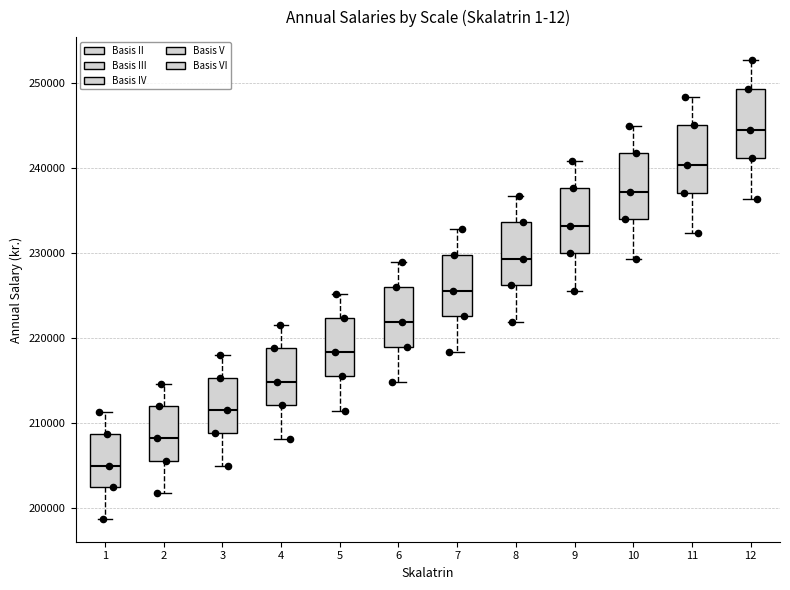

Reading left to right, transcribe this box plot: for each box, give where its median line is, the range the box spans, and where its two whiskers end, as read against the y-axis. The values are not printed on the chart, so give them approximately, as read against the axis.

1: median 205000, box 202000 to 209000, whiskers 199000 to 211000
2: median 208000, box 206000 to 212000, whiskers 202000 to 215000
3: median 211000, box 209000 to 215000, whiskers 205000 to 218000
4: median 215000, box 212000 to 219000, whiskers 208000 to 222000
5: median 218000, box 215000 to 222000, whiskers 211000 to 225000
6: median 222000, box 219000 to 226000, whiskers 215000 to 229000
7: median 226000, box 223000 to 230000, whiskers 218000 to 233000
8: median 229000, box 226000 to 234000, whiskers 222000 to 237000
9: median 233000, box 230000 to 238000, whiskers 226000 to 241000
10: median 237000, box 234000 to 242000, whiskers 229000 to 245000
11: median 240000, box 237000 to 245000, whiskers 232000 to 248000
12: median 245000, box 241000 to 249000, whiskers 236000 to 253000